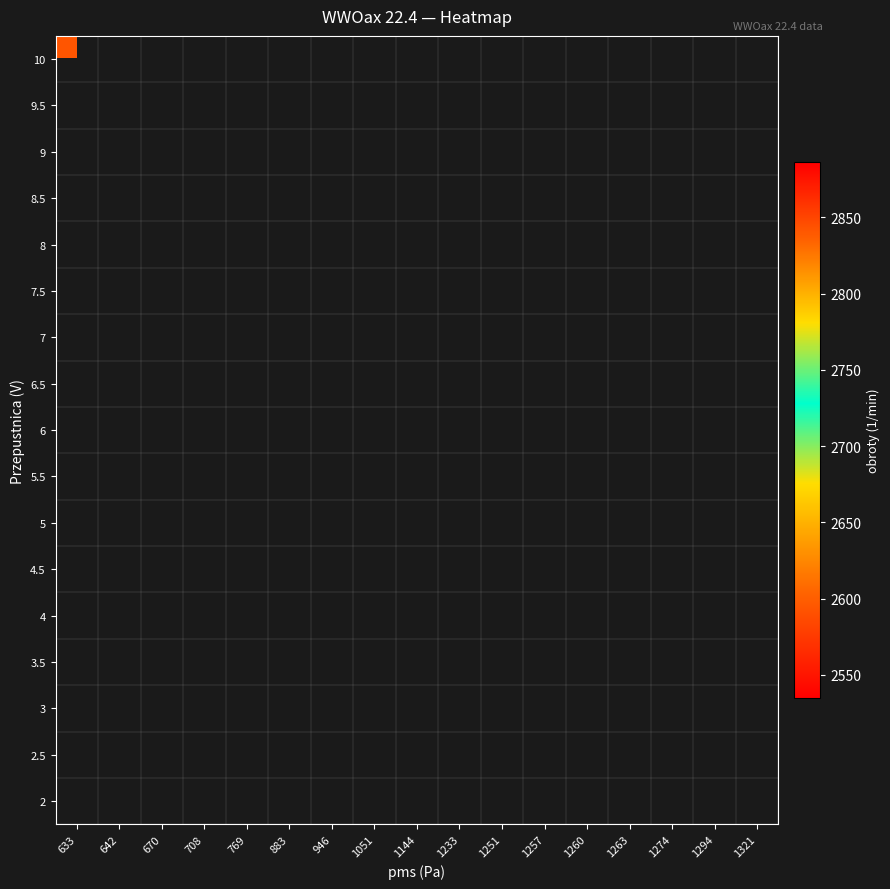

What is the maximum value shown in the chart?

2886.0